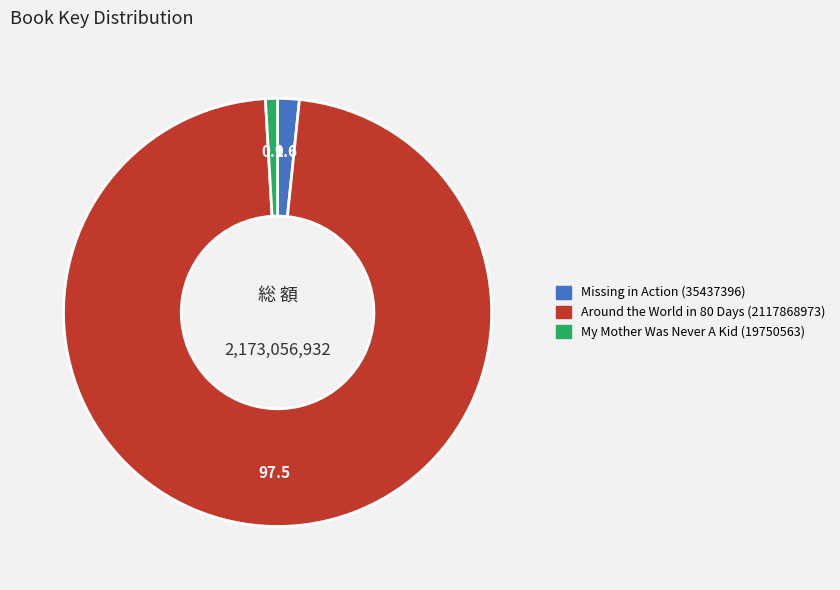

Between My Mother Was Never A Kid (19750563) and Around the World in 80 Days (2117868973), which is larger?

Around the World in 80 Days (2117868973)